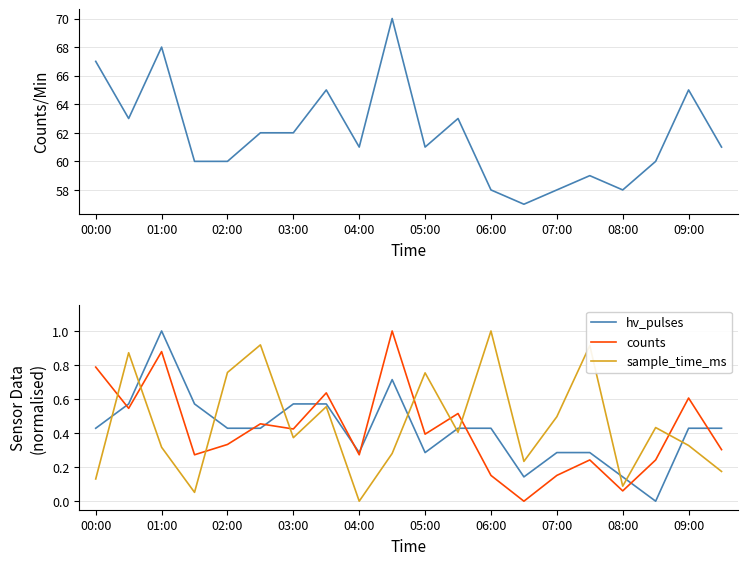

After their last crossing, which series has the higher values: hv_pulses or counts?

hv_pulses